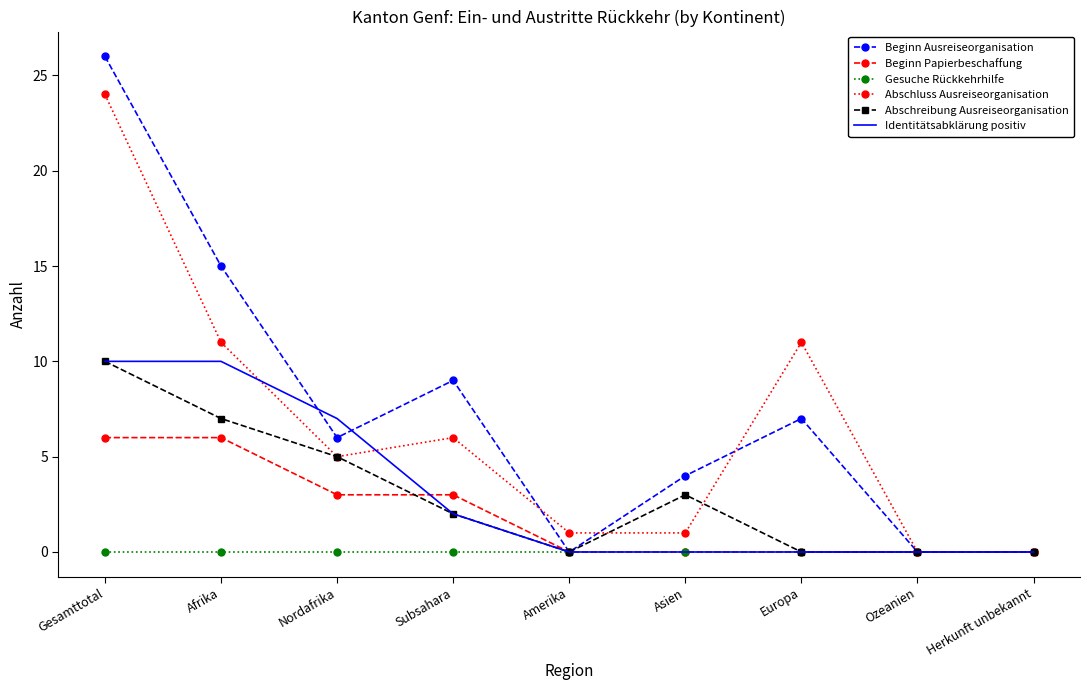

Reading left to right, list all the values displayed in this chart.

Beginn Ausreiseorganisation: Gesamttotal=26	Afrika=15	Nordafrika=6	Subsahara=9	Amerika=0	Asien=4	Europa=7	Ozeanien=0	Herkunft unbekannt=0
Beginn Papierbeschaffung: Gesamttotal=6	Afrika=6	Nordafrika=3	Subsahara=3	Amerika=0	Asien=0	Europa=0	Ozeanien=0	Herkunft unbekannt=0
Gesuche Rückkehrhilfe: Gesamttotal=0	Afrika=0	Nordafrika=0	Subsahara=0	Amerika=0	Asien=0	Europa=0	Ozeanien=0	Herkunft unbekannt=0
Abschluss Ausreiseorganisation: Gesamttotal=24	Afrika=11	Nordafrika=5	Subsahara=6	Amerika=1	Asien=1	Europa=11	Ozeanien=0	Herkunft unbekannt=0
Abschreibung Ausreiseorganisation: Gesamttotal=10	Afrika=7	Nordafrika=5	Subsahara=2	Amerika=0	Asien=3	Europa=0	Ozeanien=0	Herkunft unbekannt=0
Identitätsabklärung positiv: Gesamttotal=10	Afrika=10	Nordafrika=7	Subsahara=2	Amerika=0	Asien=0	Europa=0	Ozeanien=0	Herkunft unbekannt=0